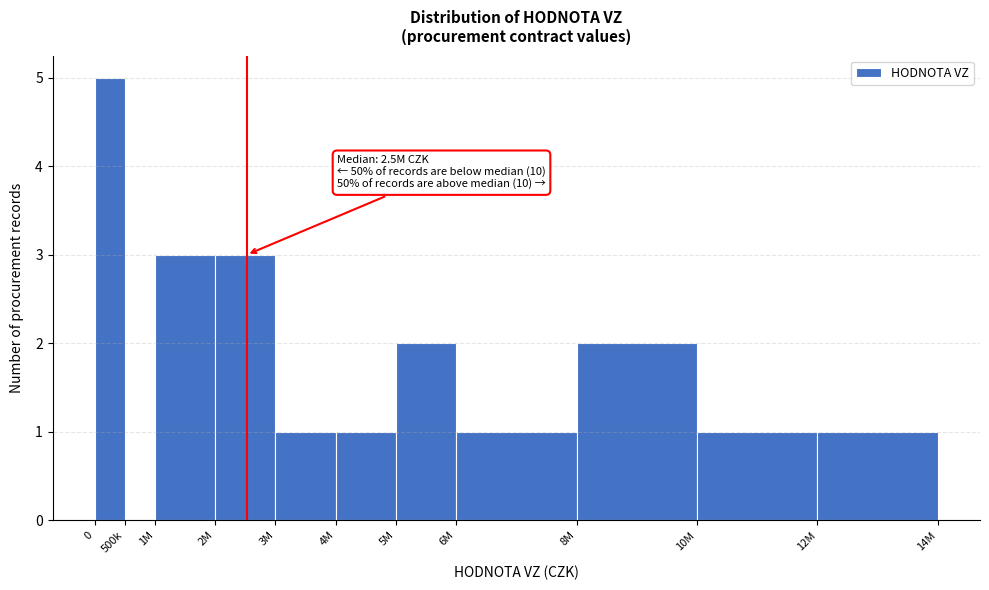

Reading left to right, transcribe all the data shown in this chart.

0=5	500k=0	1M=3	2M=3	3M=1	4M=1	5M=2	6M=1	8M=2	10M=1	12M=1